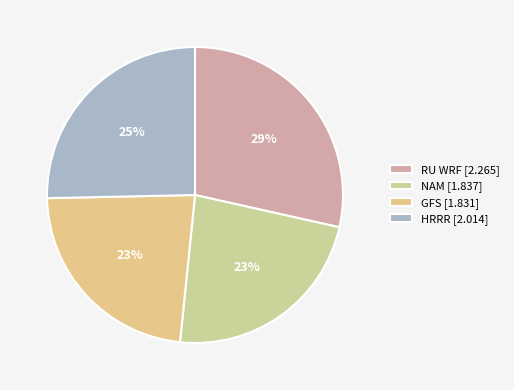

Count the number of slices in the pie.

4